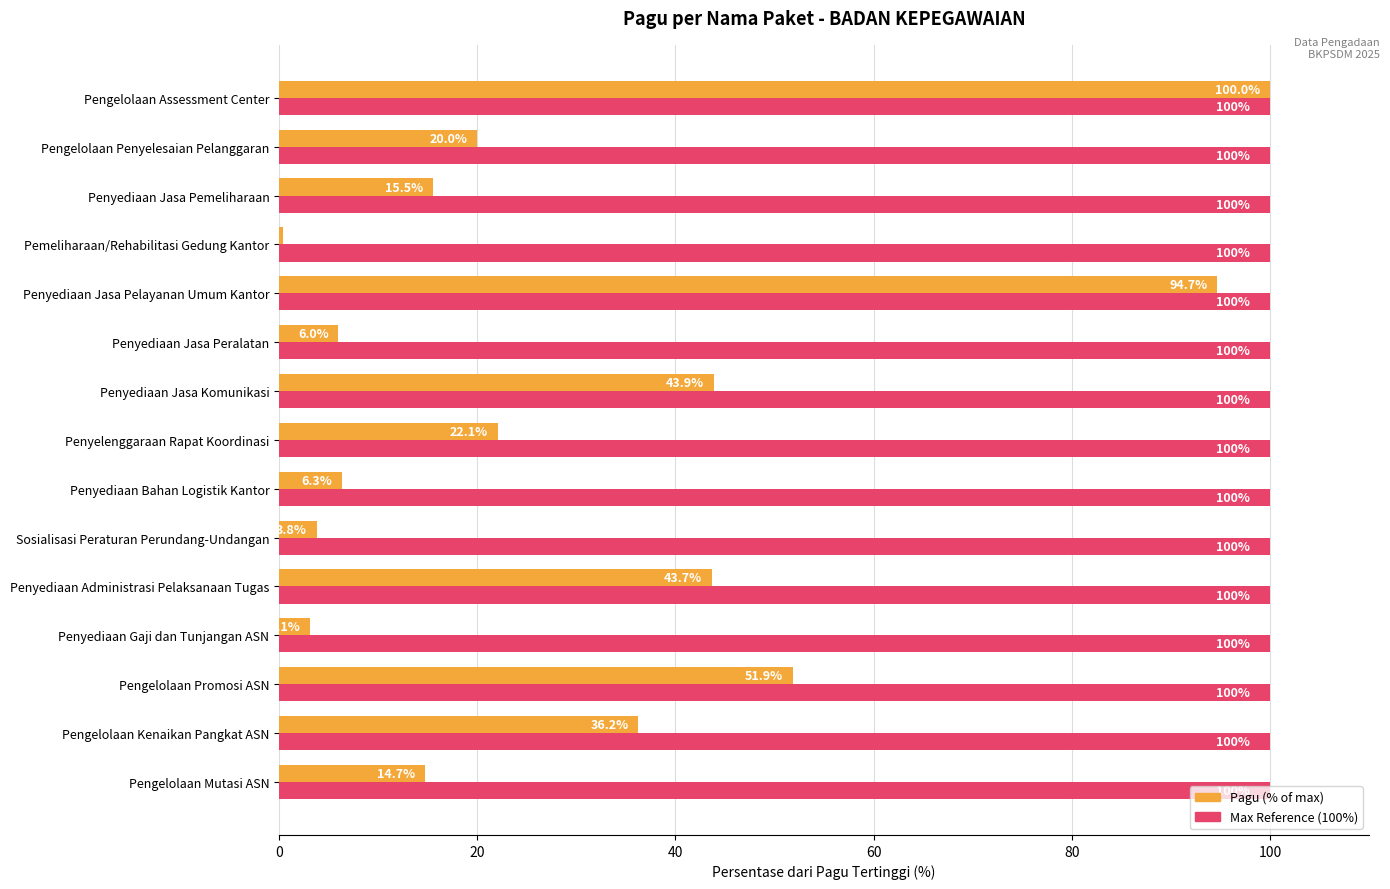

Which category has the lowest value across all series?

Pemeliharaan/Rehabilitasi Gedung Kantor